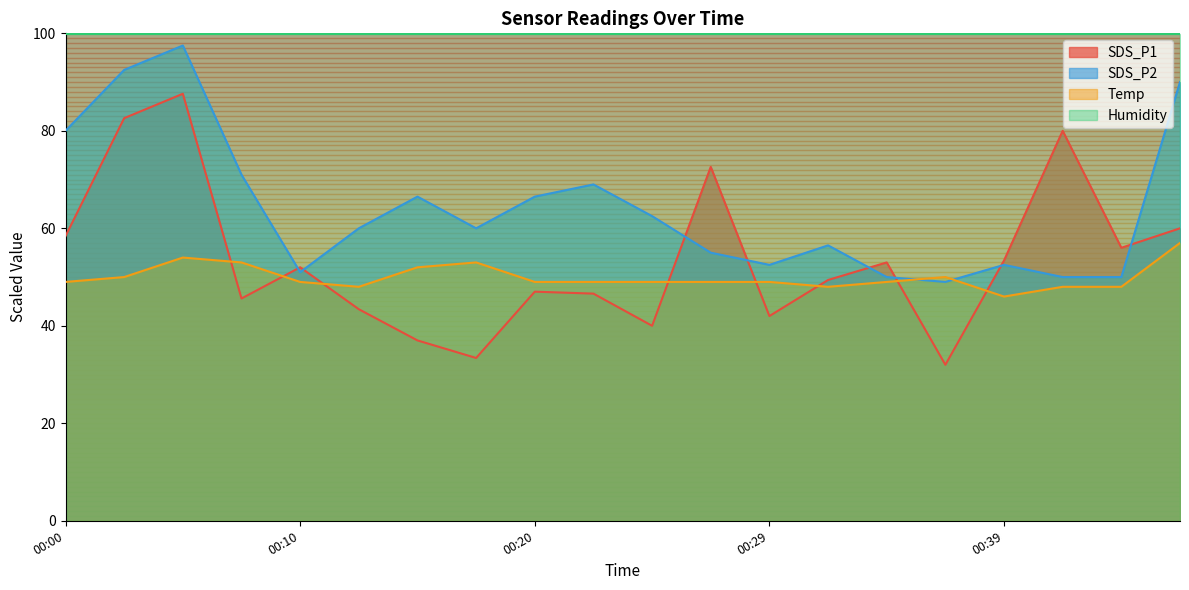

True or false: SDS_P2 has a value of 93.4 at 00:17.

False